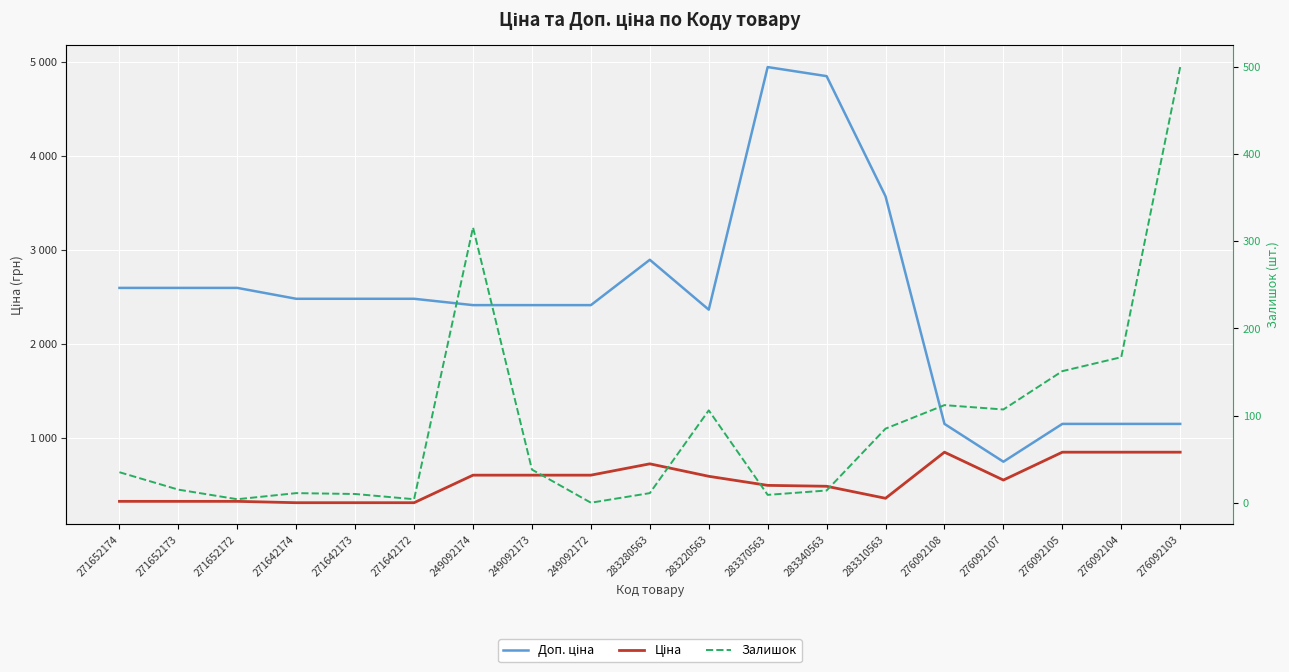

Does the chart display data point markers on the line(s)?

No